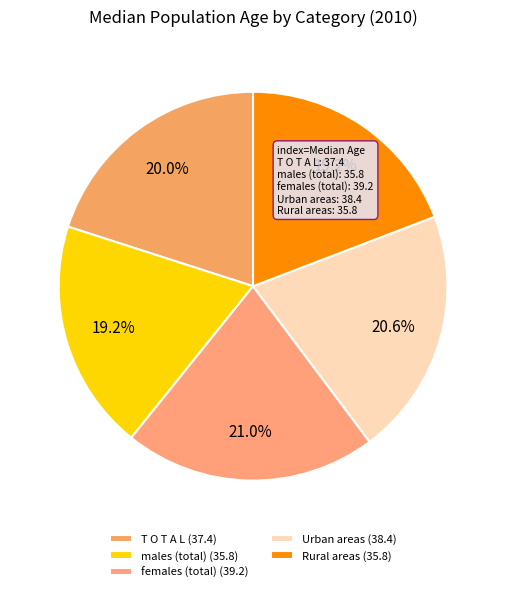

Count the number of slices in the pie.

5